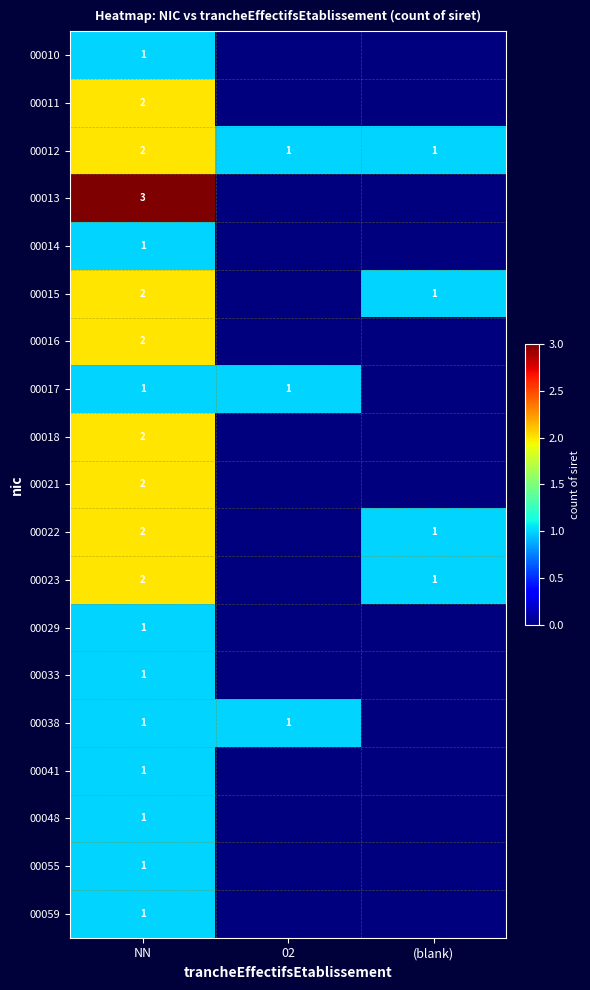

Which series changed the most between 02 and (blank)?

00015